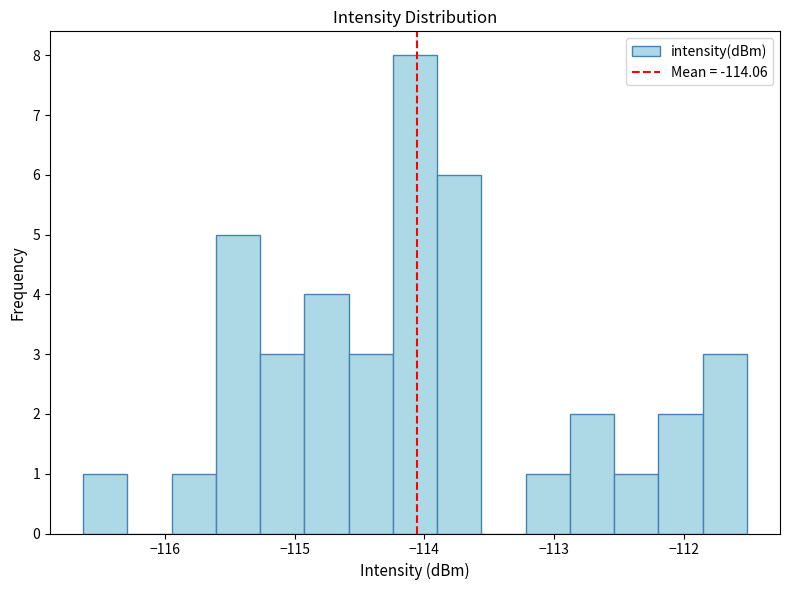

Read against the x-axis, roughly where is the centre of the tallest bar?

-114.1